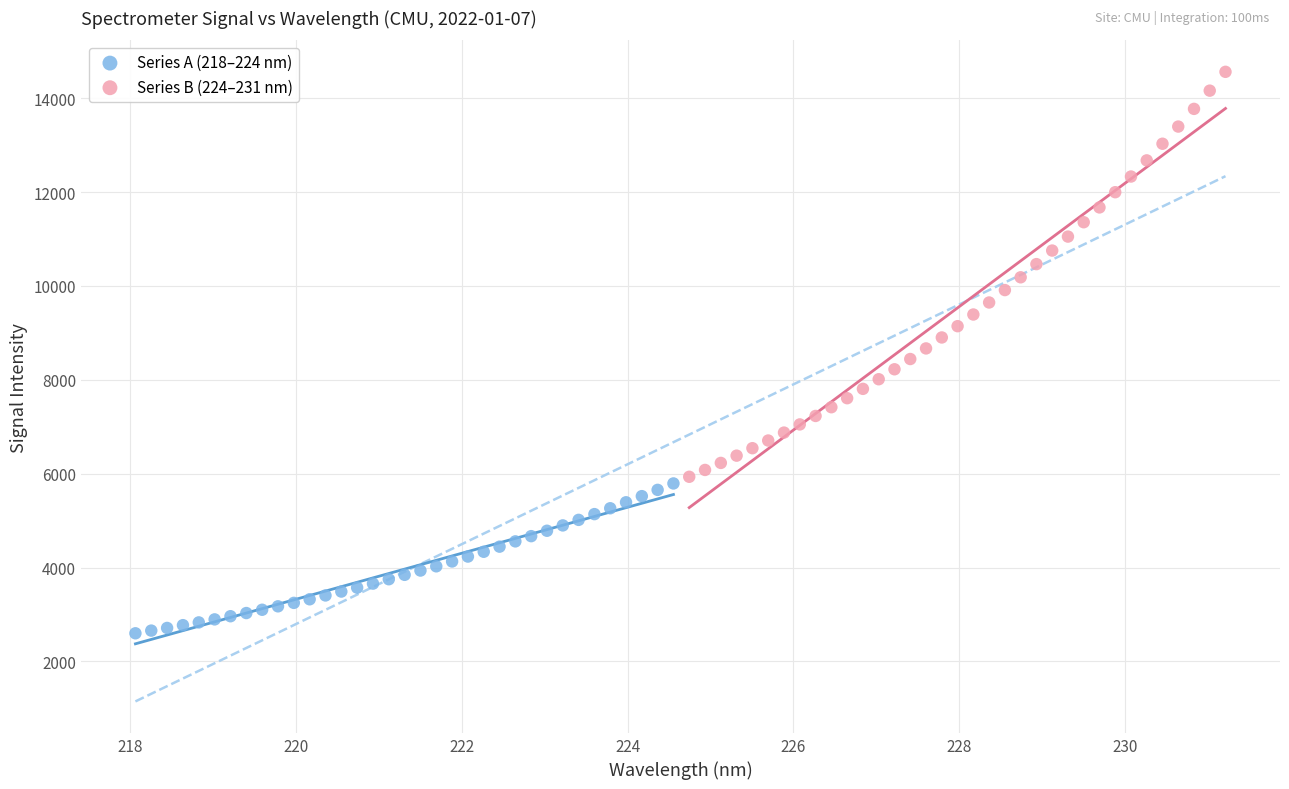

Which series contains the highest Y value?

Series B (224–231 nm)